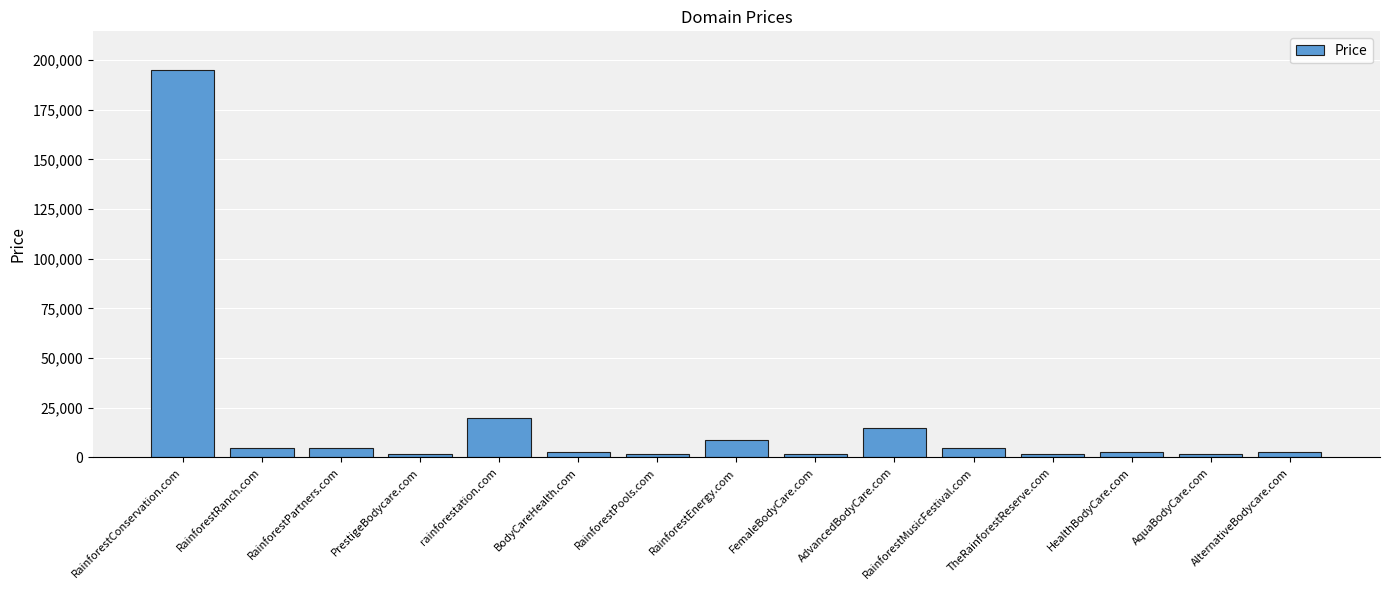

What is the label of the 8th bar from the left?

RainforestEnergy.com